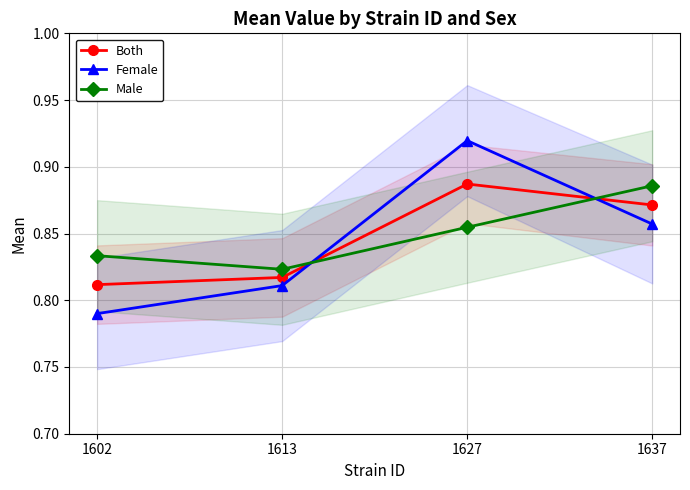

Where is the first local minimum for Male?

1613